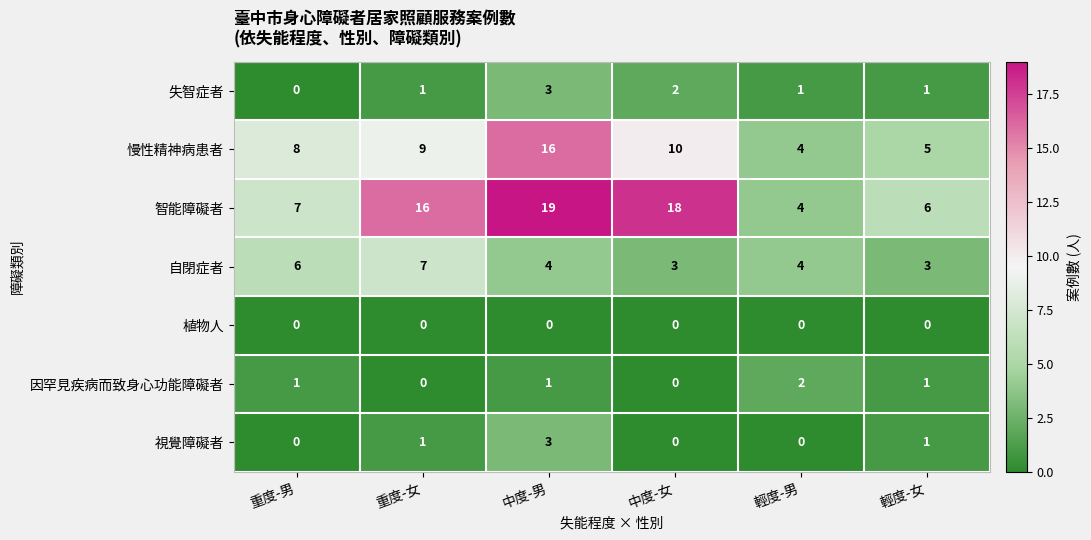

Read the 慢性精神病患者 value at 中度-女, to the nearest 5.

10